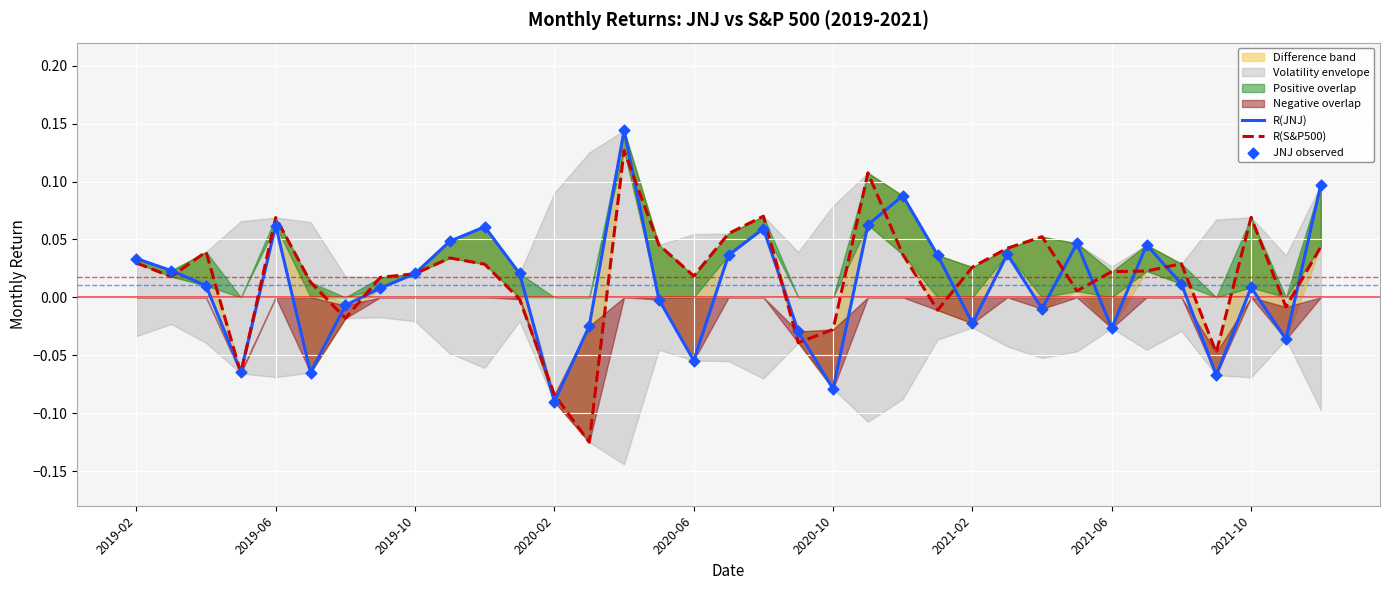

Which series reaches the minimum Y coordinate?

R(S&P500)